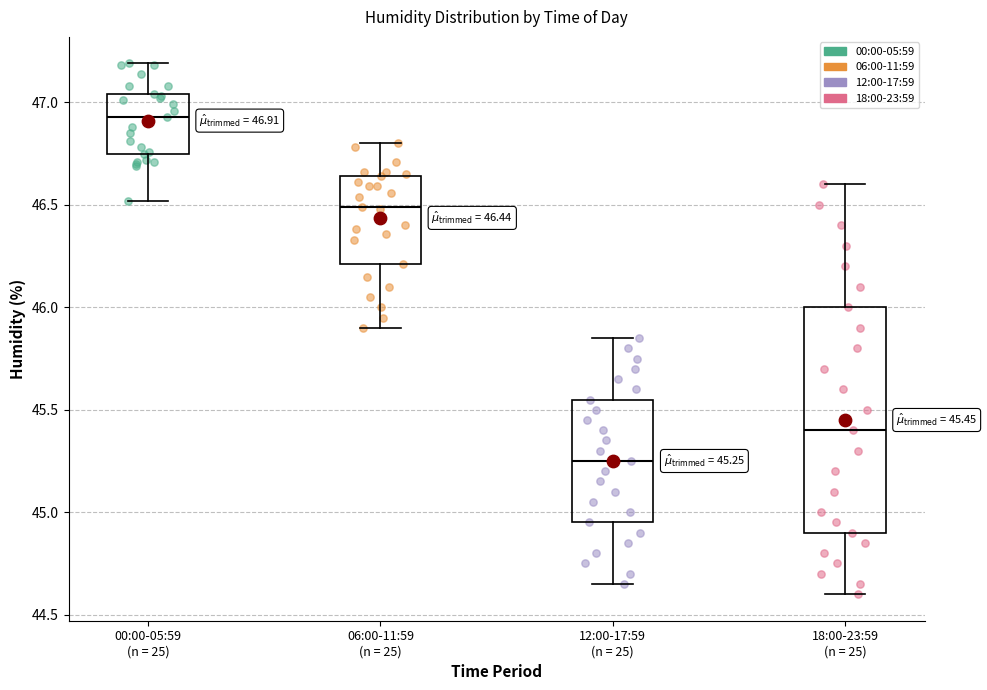

Which box's median line is the highest?

00:00-05:59 (n = 25)